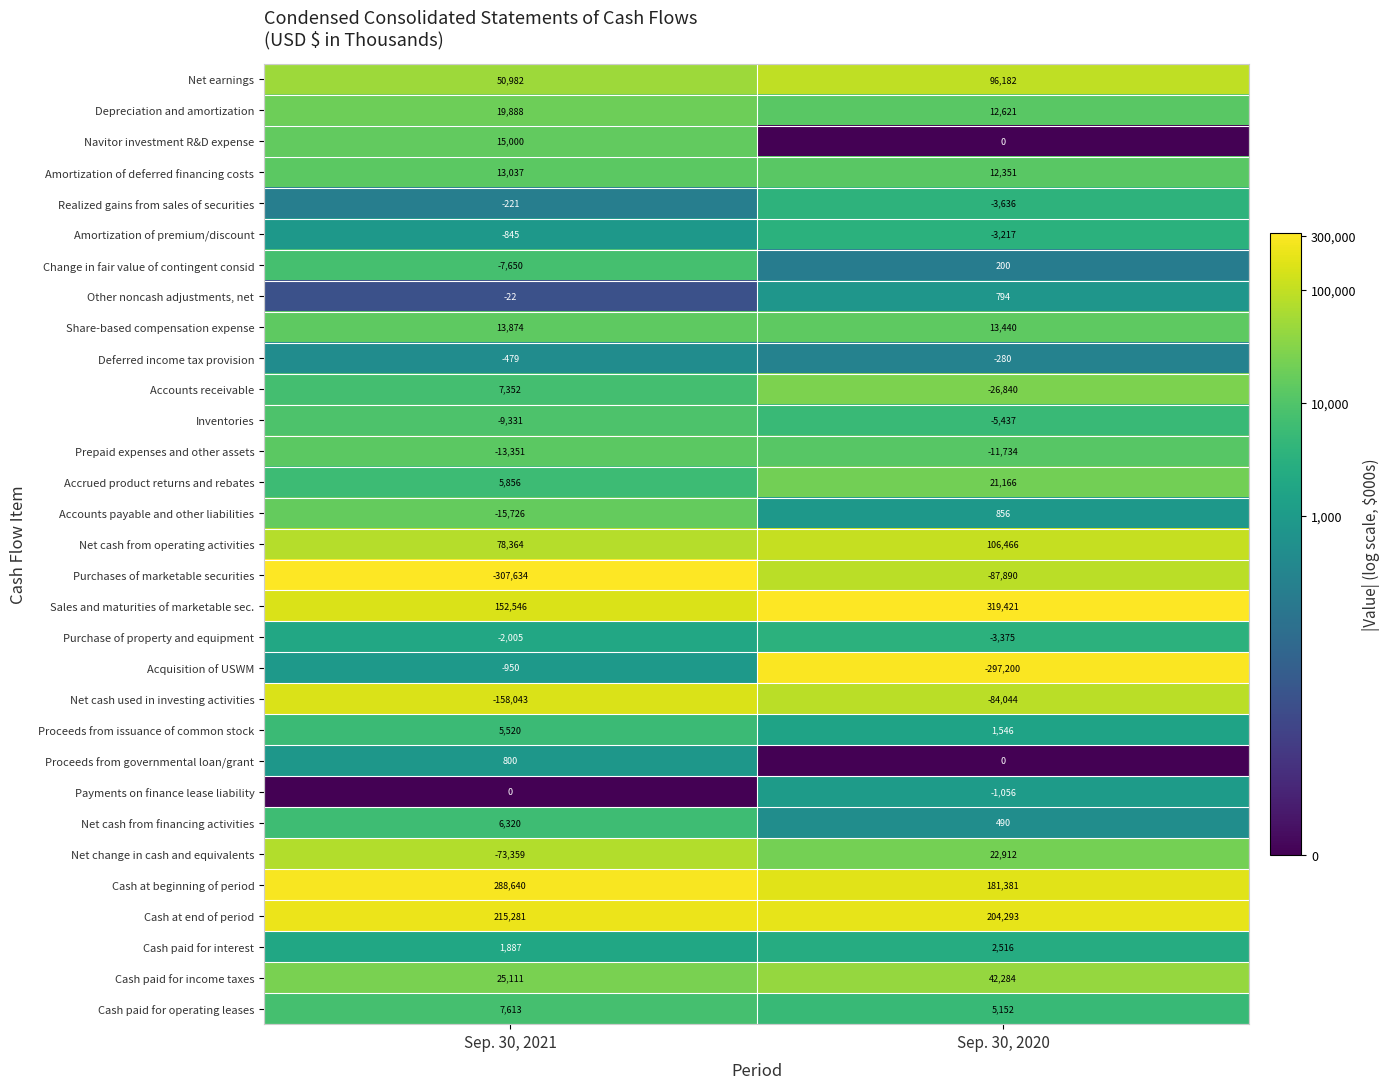

What is the minimum value for Net cash from operating activities?

78364